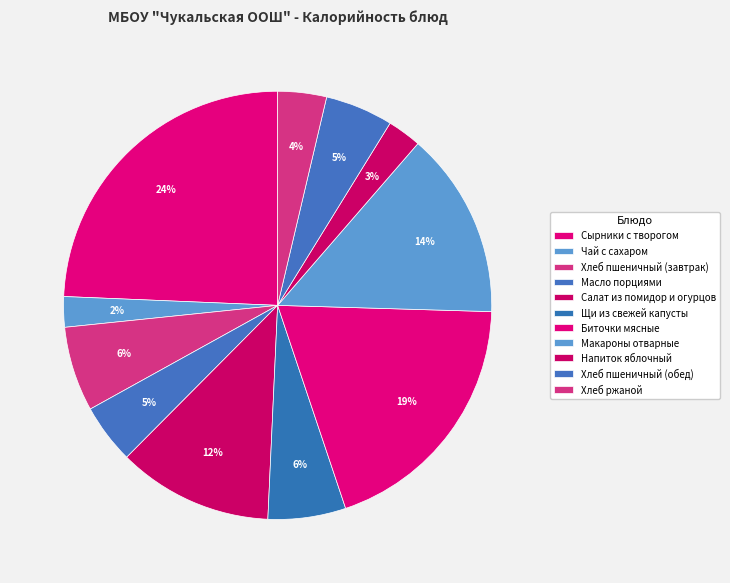

The Хлеб пшеничный (обед) slice represents 1% of the pie. True or false?

False